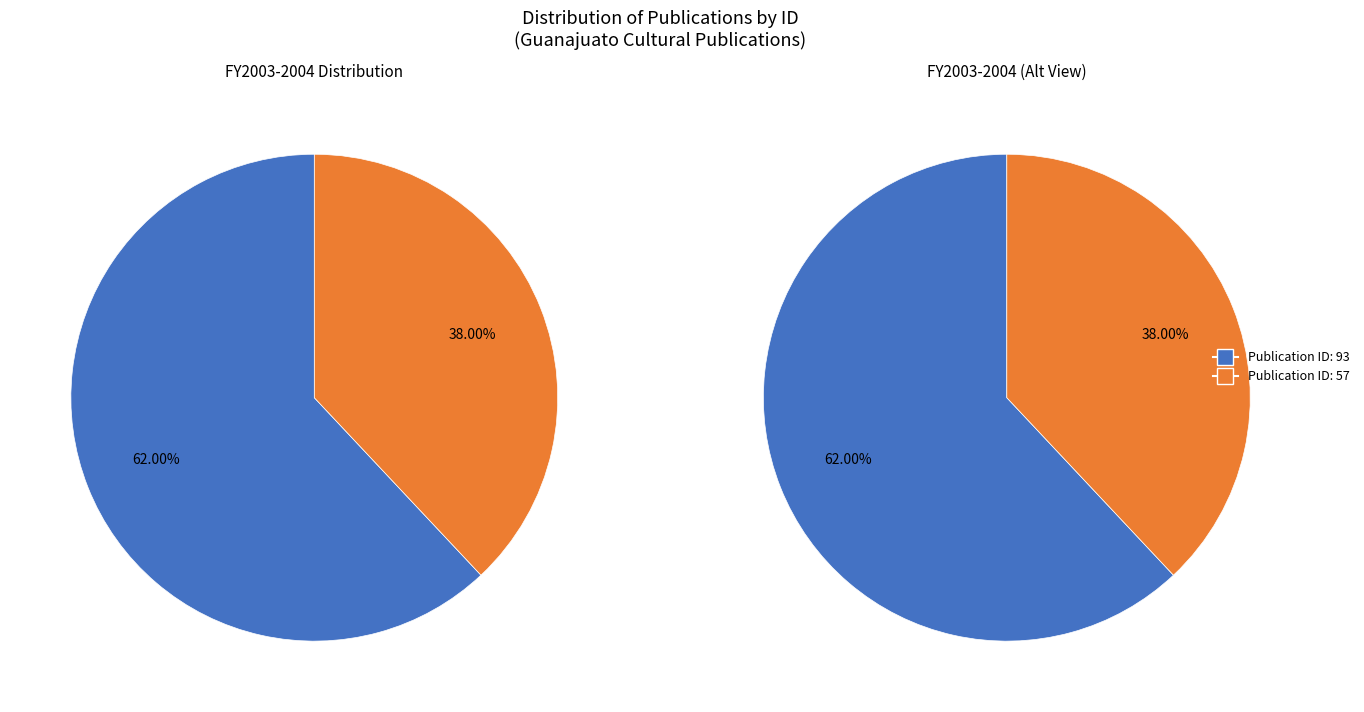

True or false: Recetario guanajuatense del xoconostle (ID: 57) accounts for 38% of the total.

True